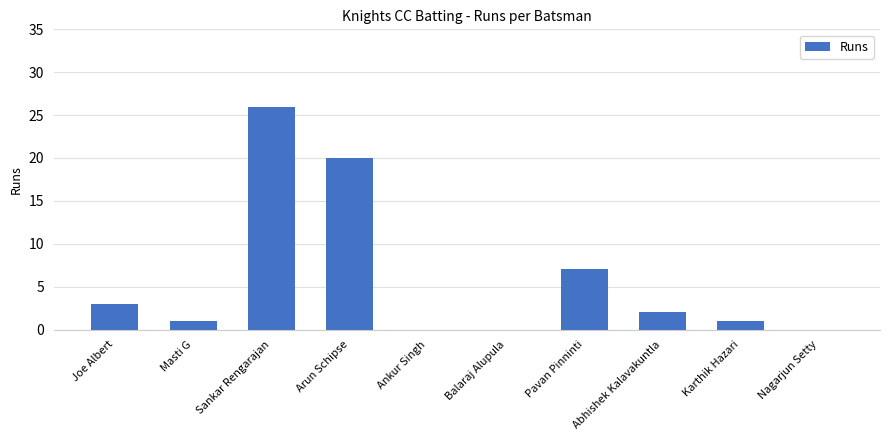

The chart shows a value of 26 at Sankar Rengarajan. True or false?

True